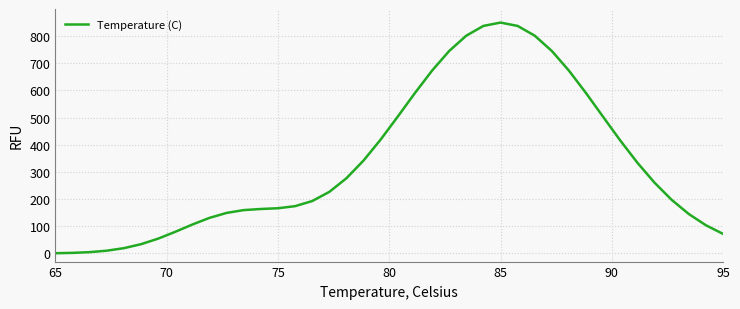

Does the chart have visible grid lines?

Yes